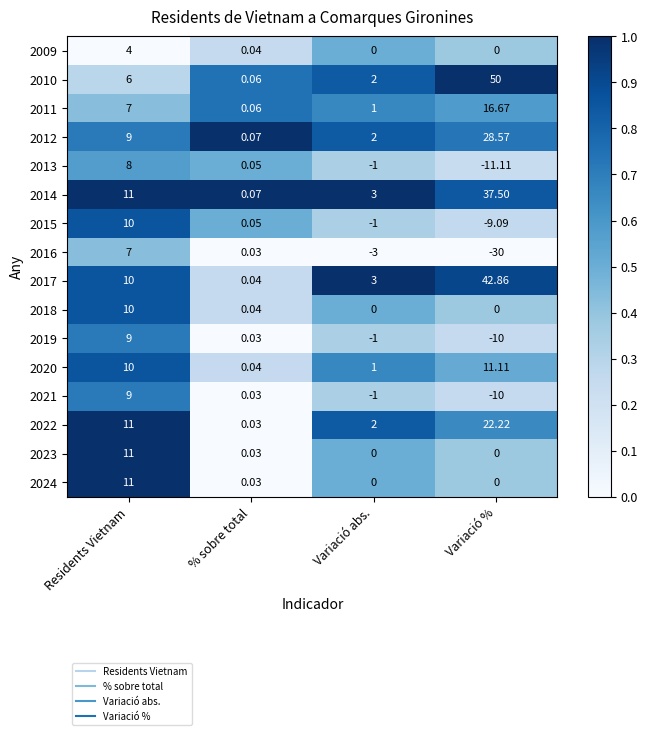

List the labels in order of 2011 value, largest first.

Variació %, Residents Vietnam, Variació abs., % sobre total